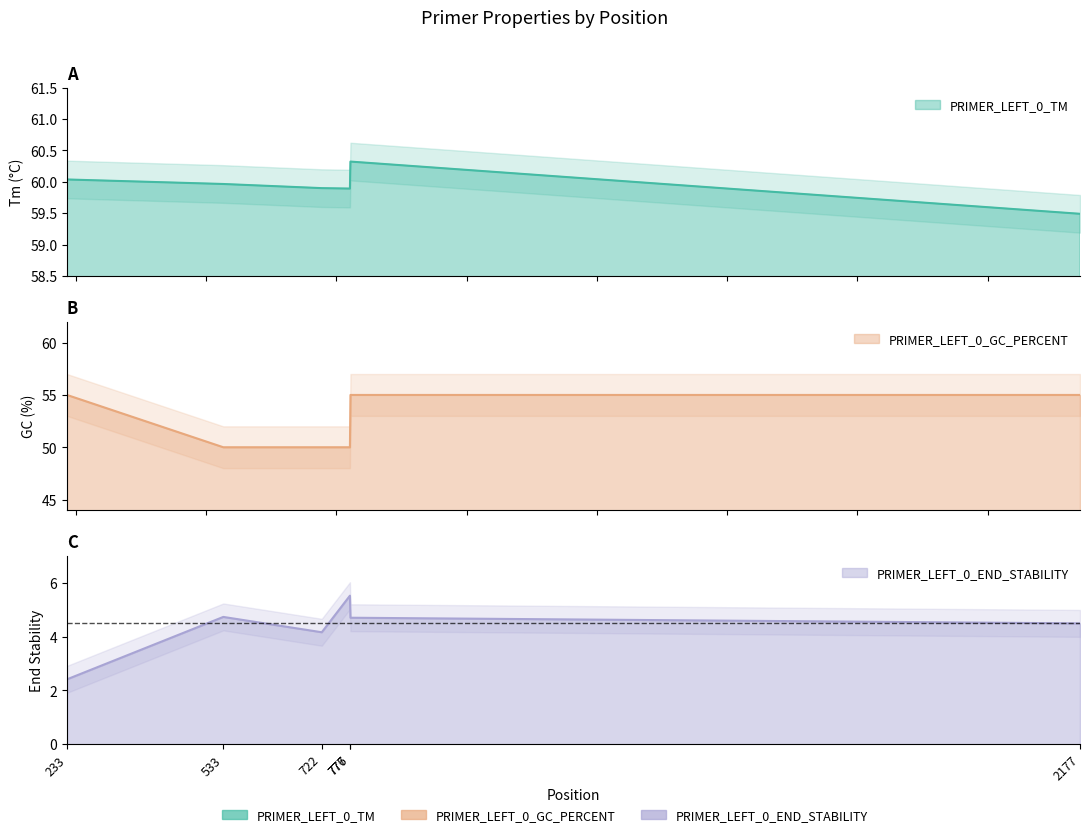

What is the total value across all series at 776?

115.4